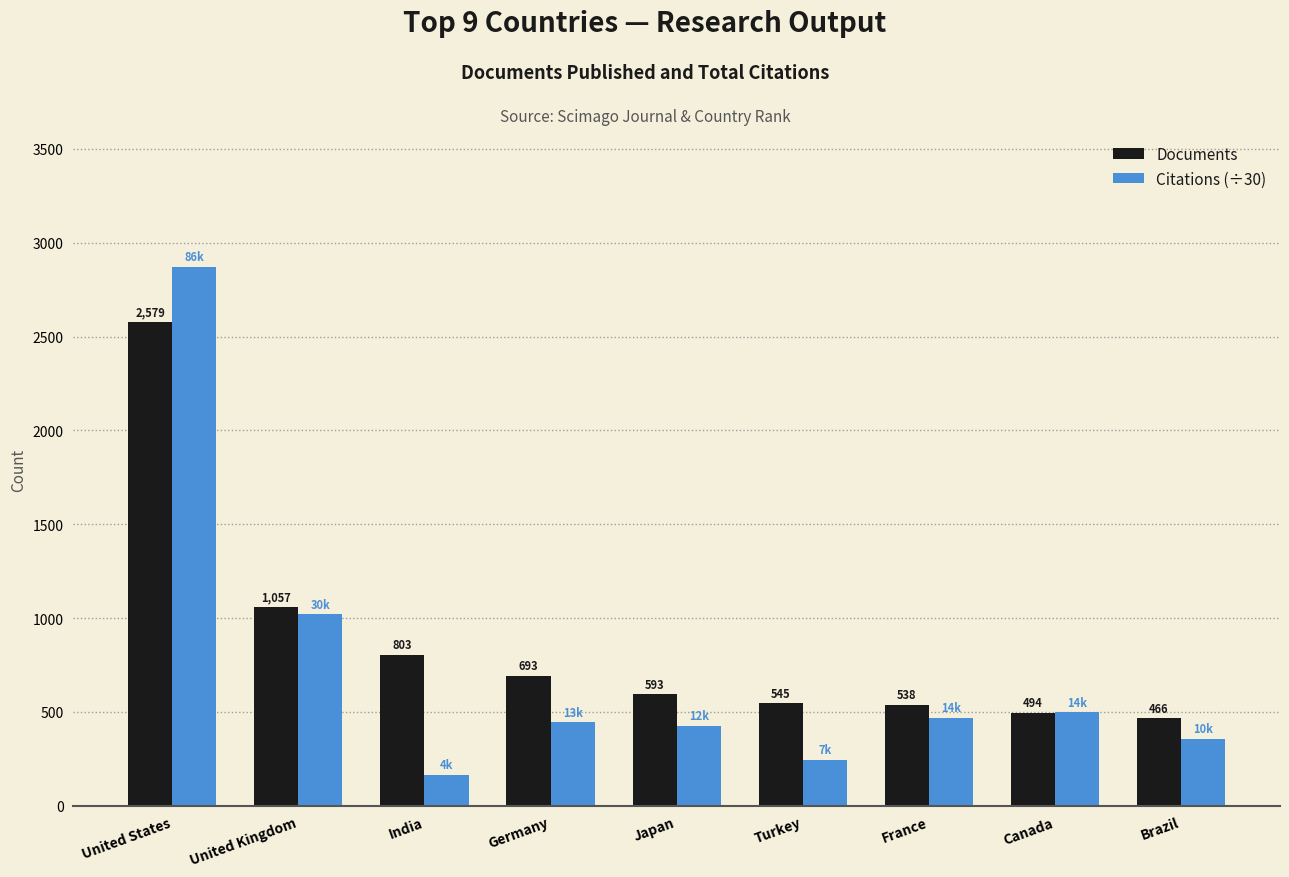

At which label does Documents reach its peak?

United States